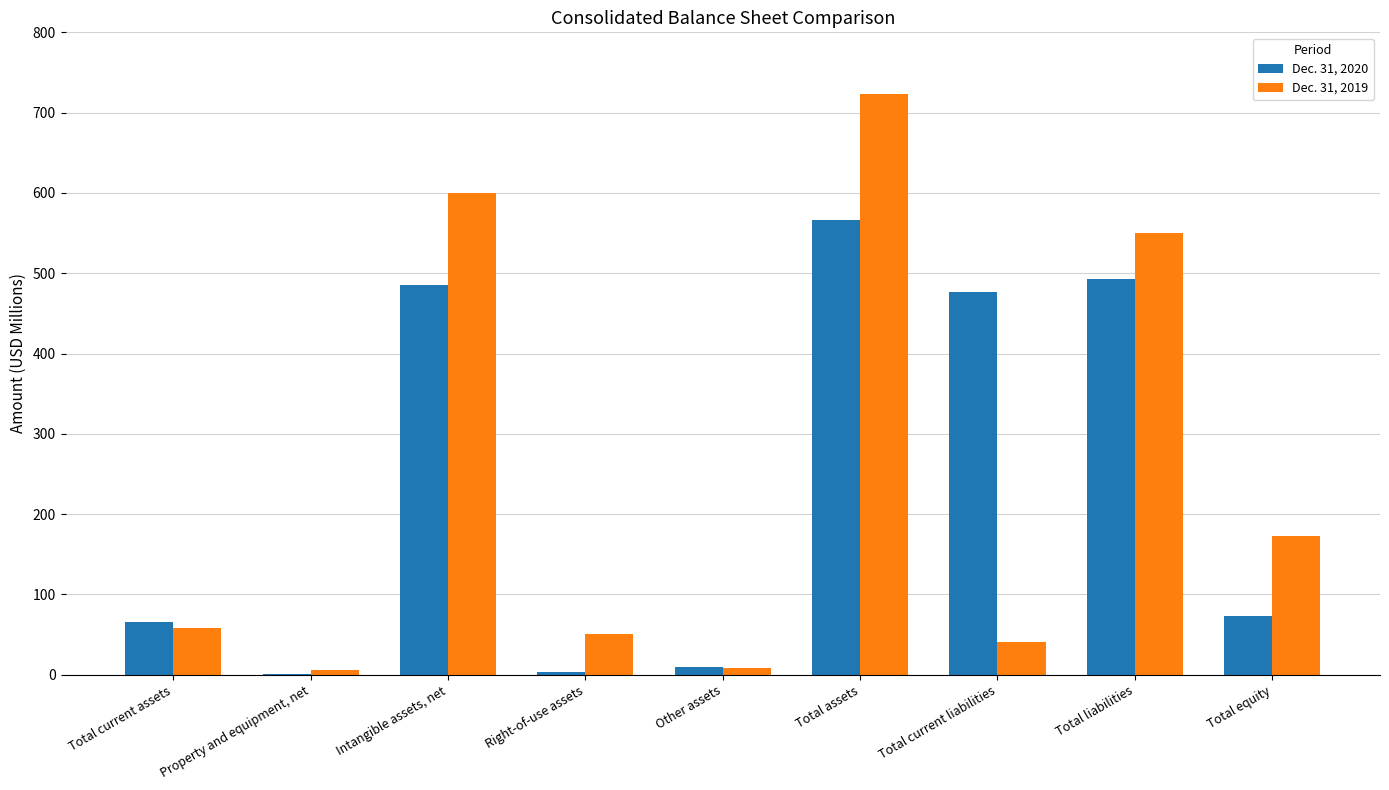

Which category has the highest value in the Dec. 31, 2019 series?

Total assets